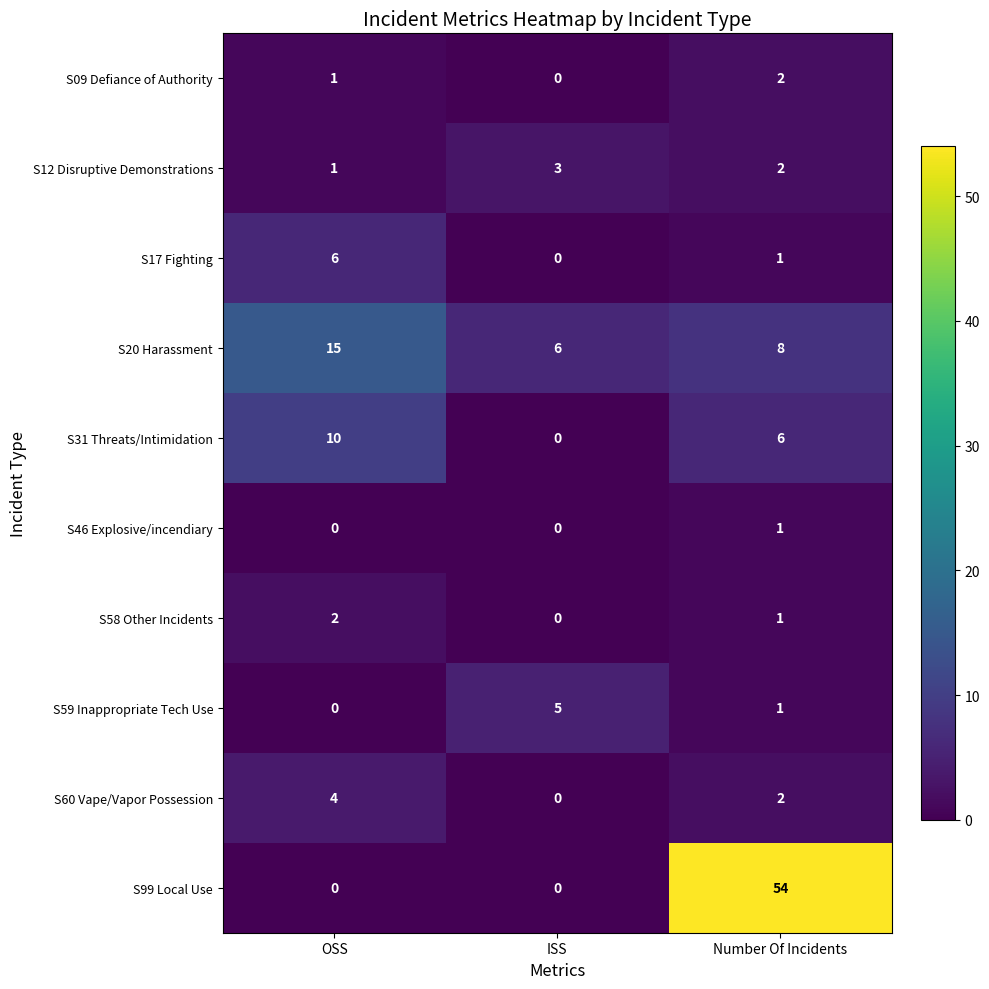

The value of S09 Defiance of Authority at Number Of Incidents is 2. True or false?

True